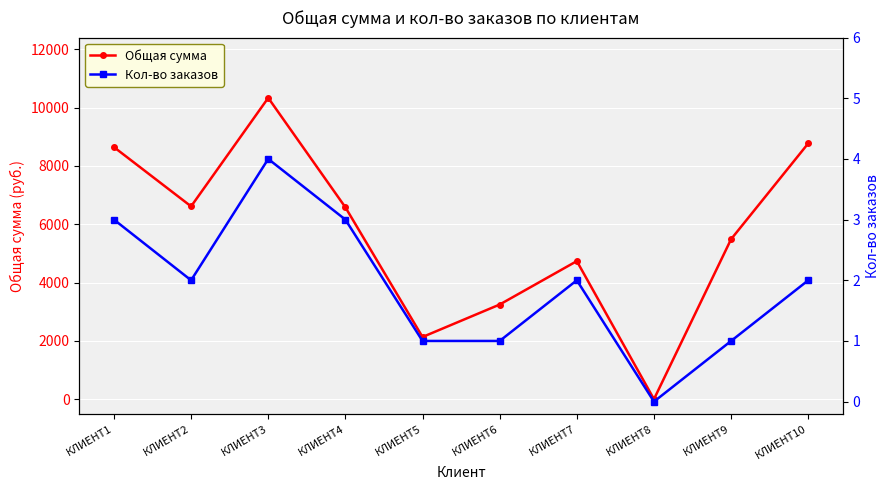

Is this an area chart (filled region under the line)?

No